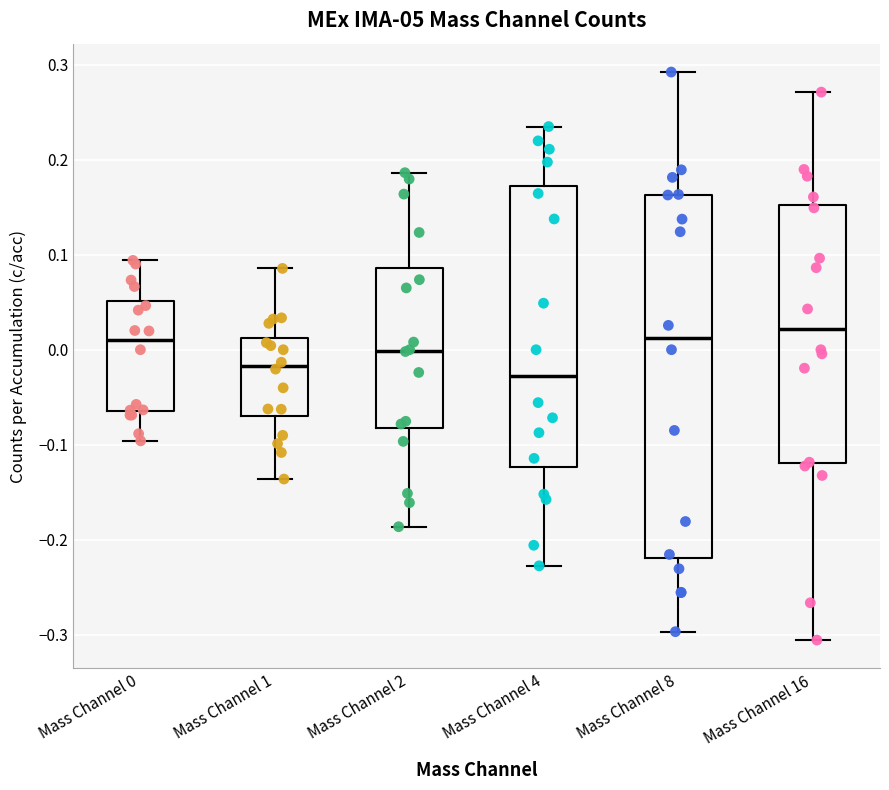

Which box is the tallest, from its lower edge to its upper edge?

Mass Channel 8